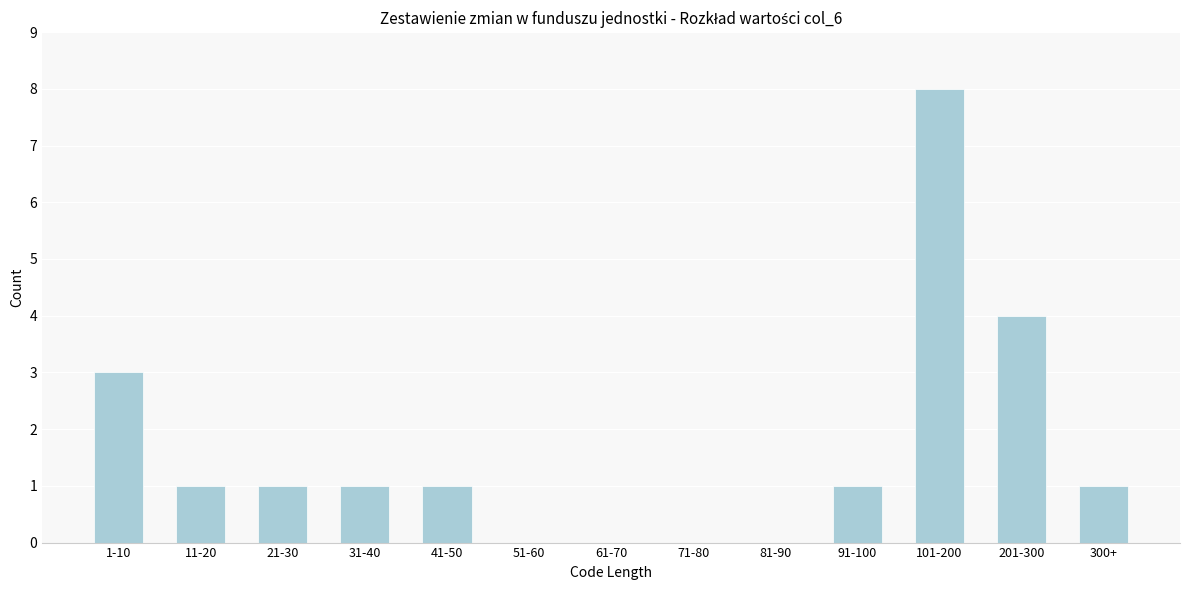

Reading right to left, extract all data points from this chart.

300+=1	201-300=4	101-200=8	91-100=1	81-90=0	71-80=0	61-70=0	51-60=0	41-50=1	31-40=1	21-30=1	11-20=1	1-10=3